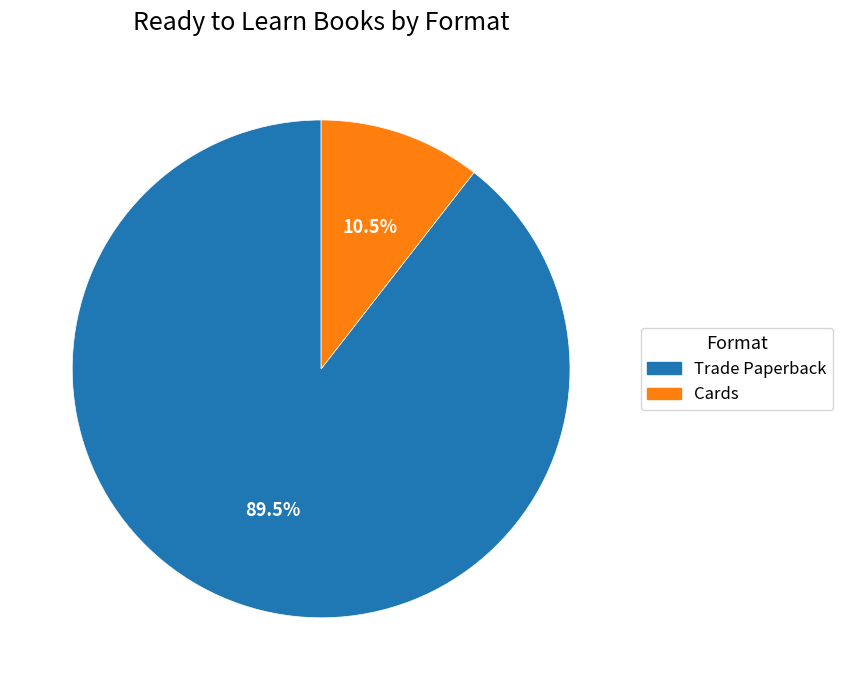

Is there any slice that represents more than half of the pie?

Yes